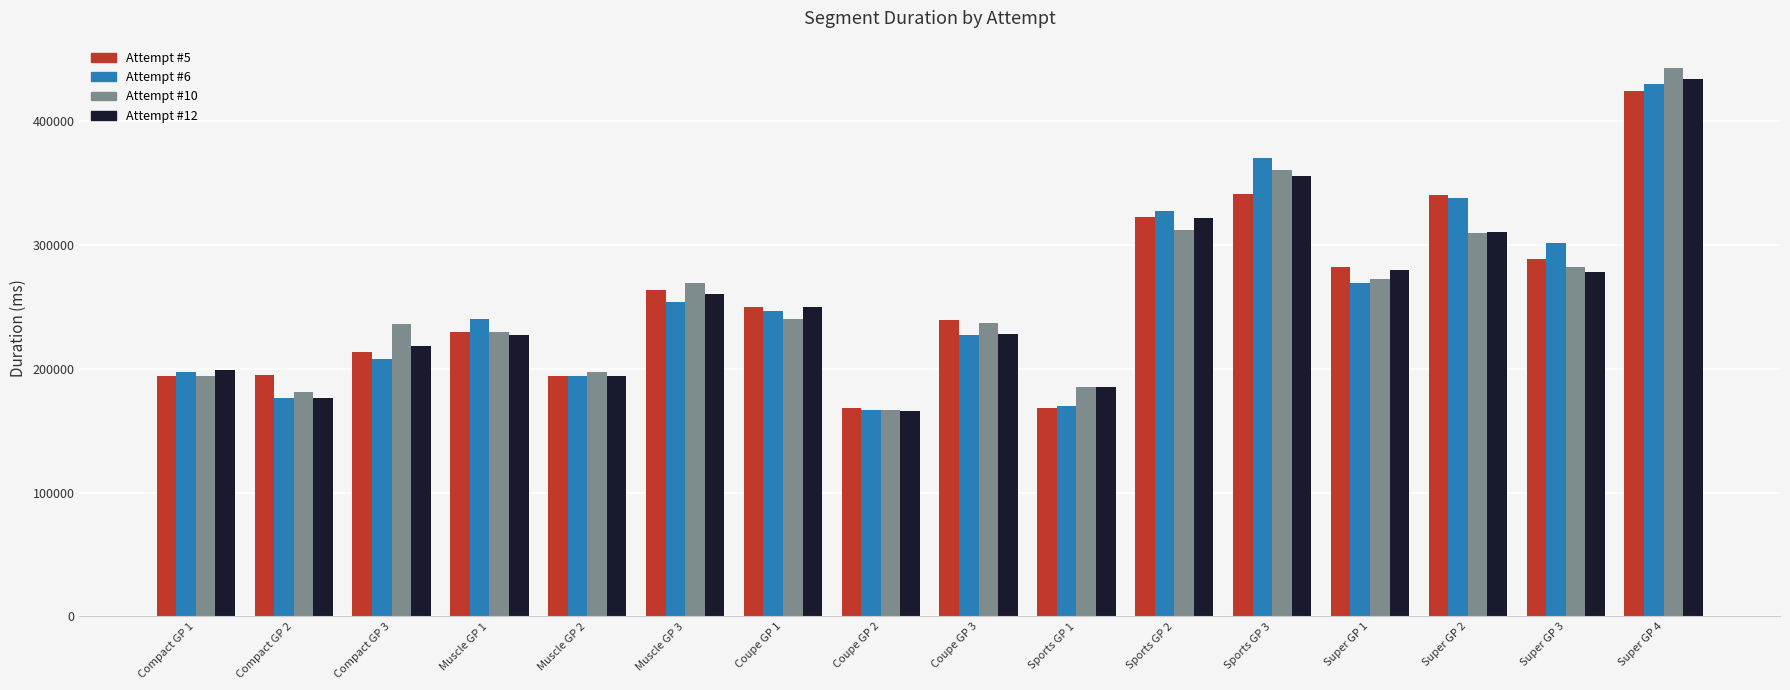

The Attempt #5 series shows 424713 at Super GP 4. True or false?

True